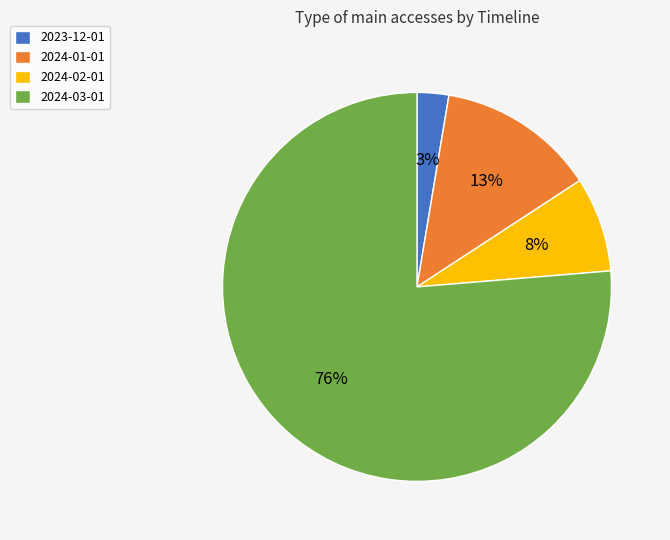

Is the sum of 2024-02-01 and 2024-01-01 greater than half?

No